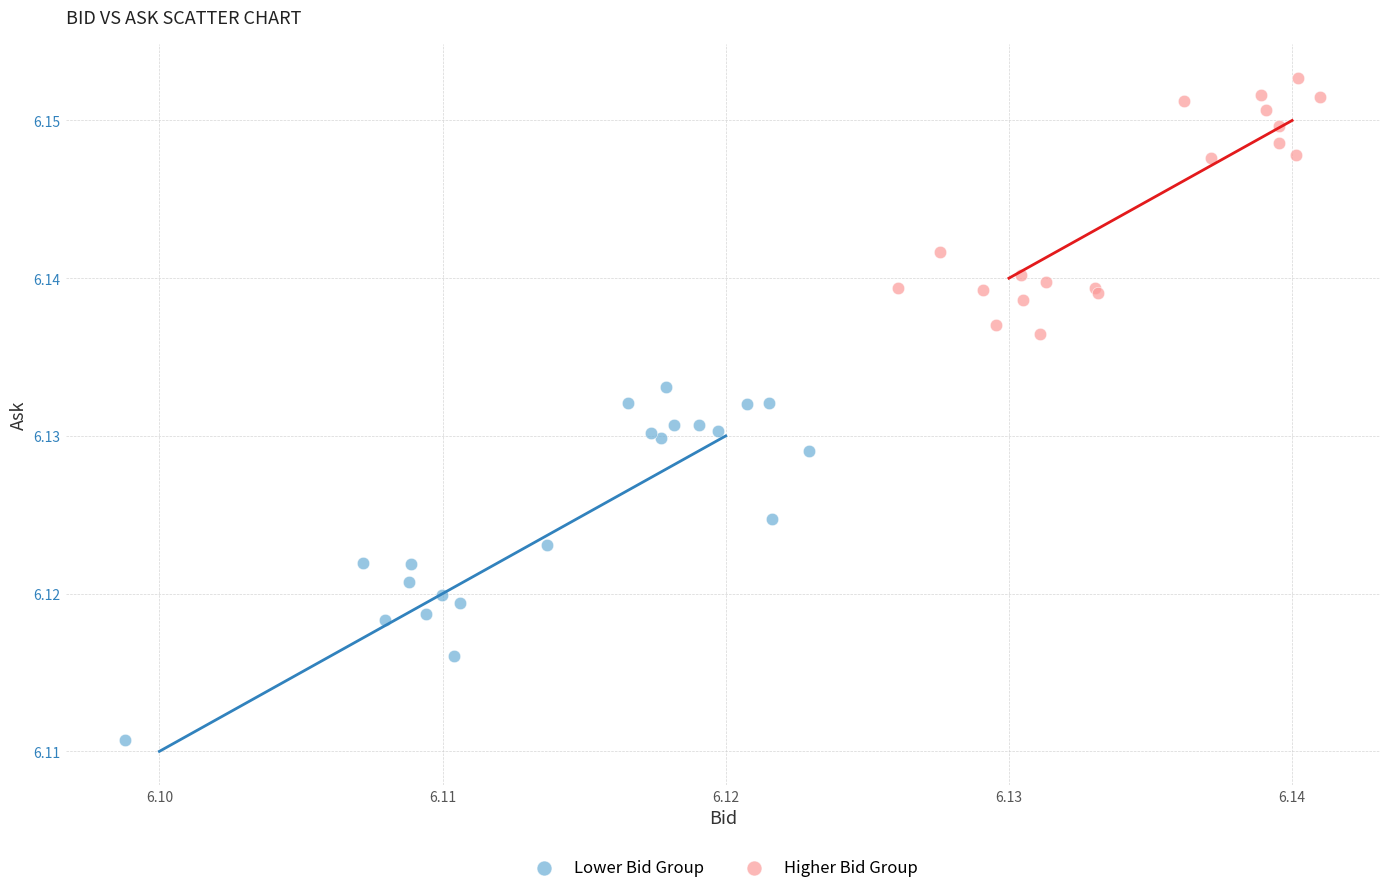

Which series reaches the minimum Y coordinate?

Lower Bid Group